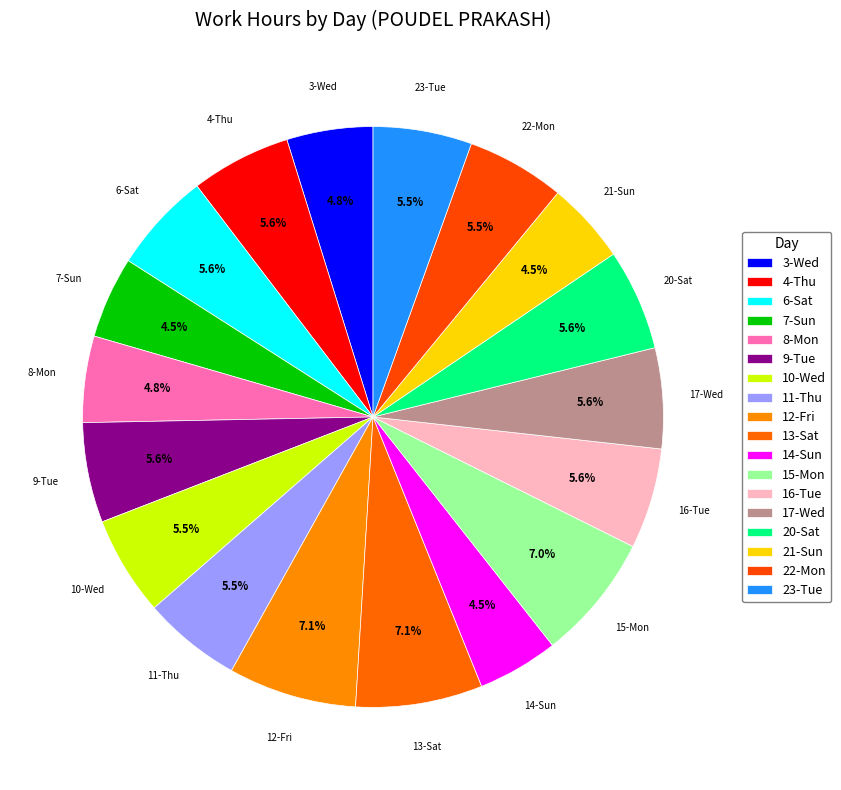

Rank the categories by value from highest to lowest.

12-Fri, 13-Sat, 15-Mon, 20-Sat, 16-Tue, 17-Wed, 6-Sat, 4-Thu, 9-Tue, 10-Wed, 23-Tue, 11-Thu, 22-Mon, 8-Mon, 3-Wed, 7-Sun, 21-Sun, 14-Sun